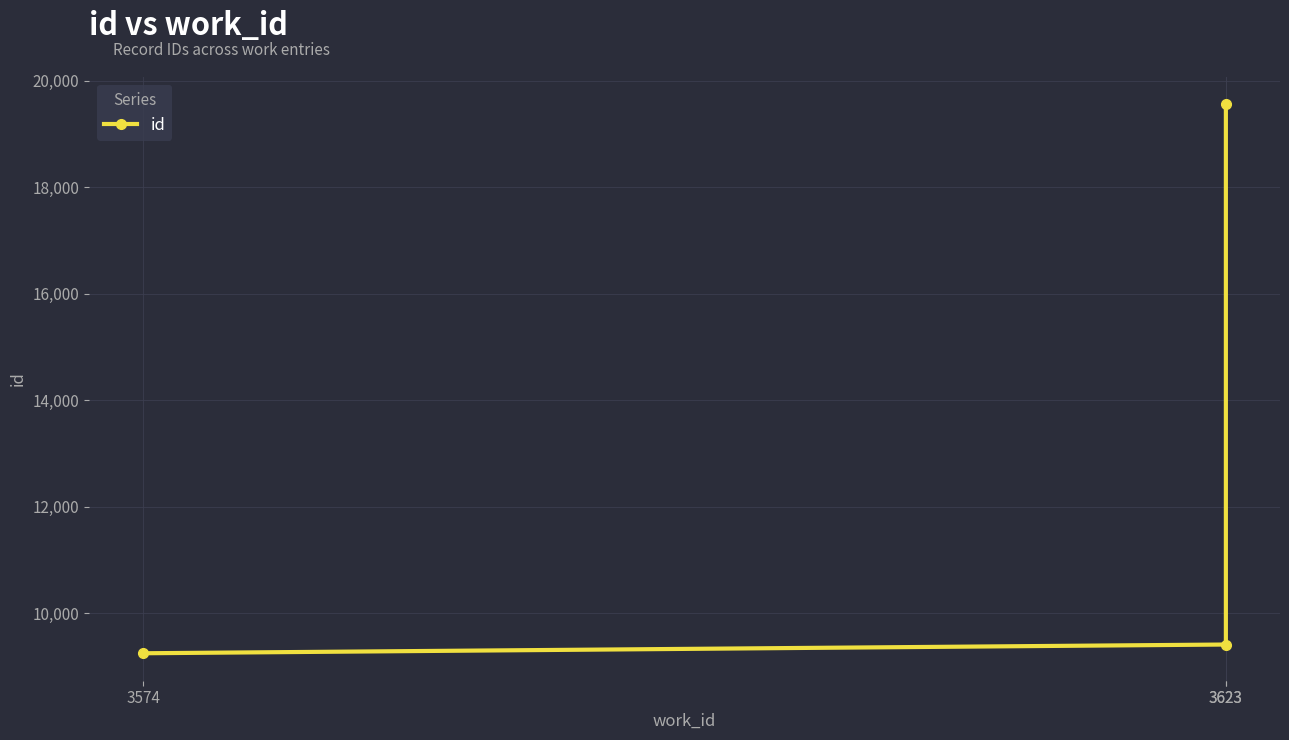

What is the average value?

12739